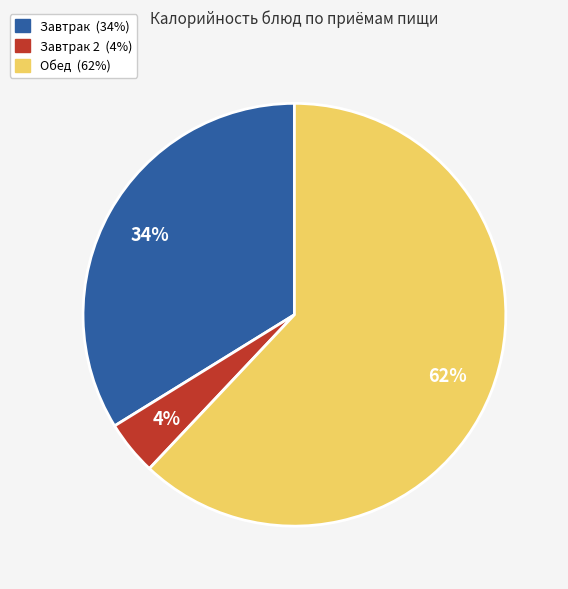

To the nearest percent, what is the average slice percentage?

33%